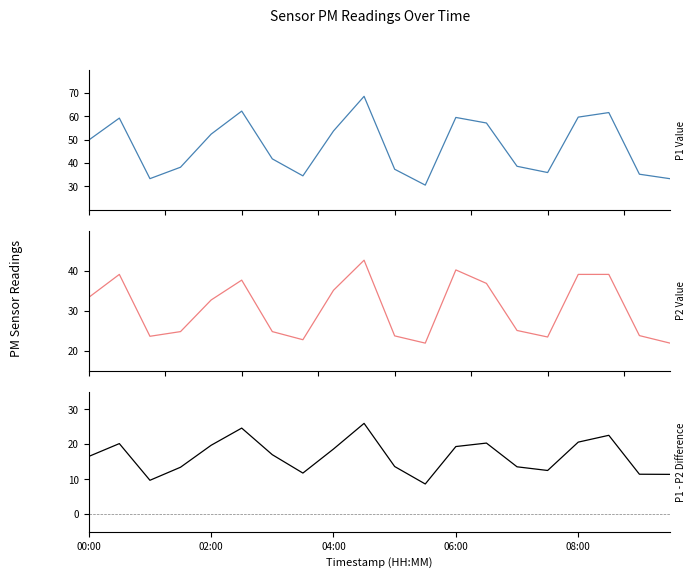

How many distinct data groups are displayed?

3